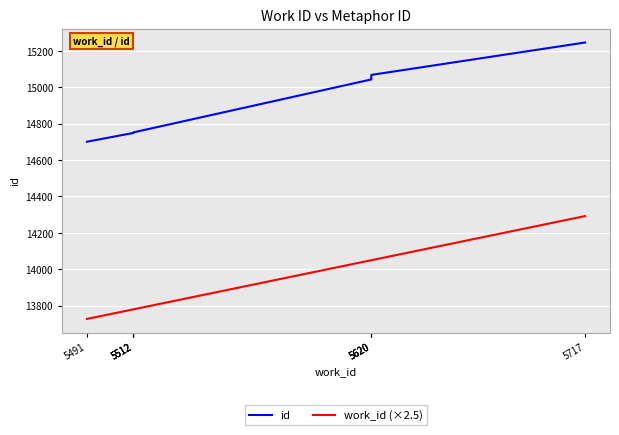

What is the approximate value of work_id (×2.5) at 5512?

13780.0